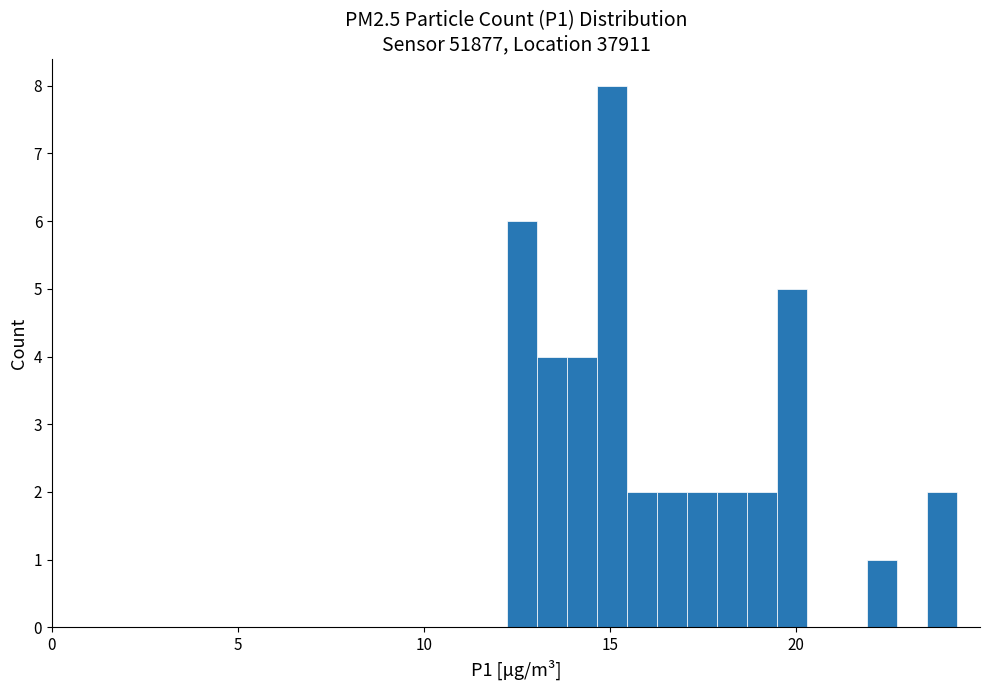

Read against the x-axis, roughly where is the centre of the tallest bar?

15.0